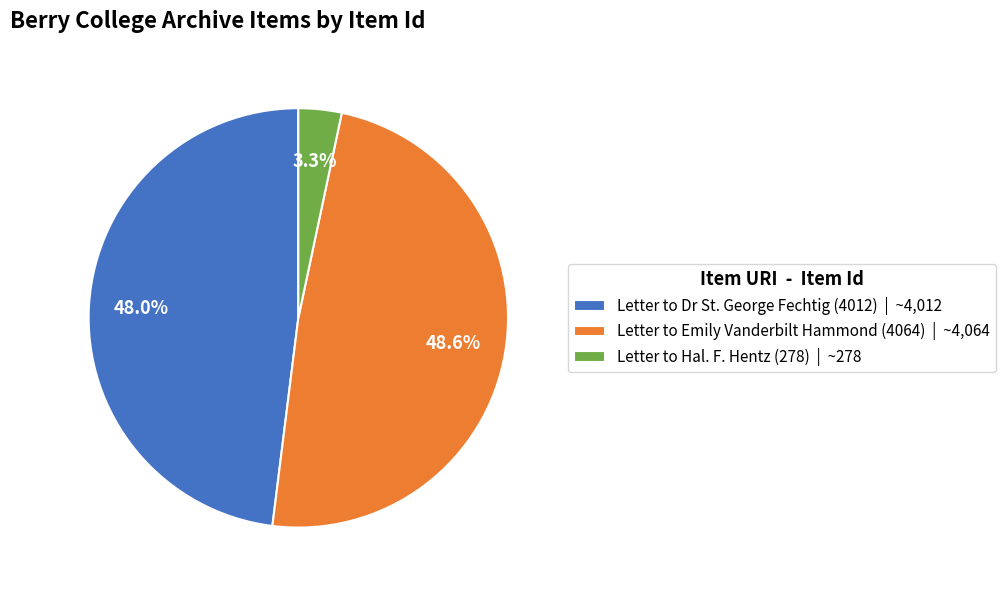

Which category has the smallest portion of the pie?

Letter to Hal. F. Hentz (278)